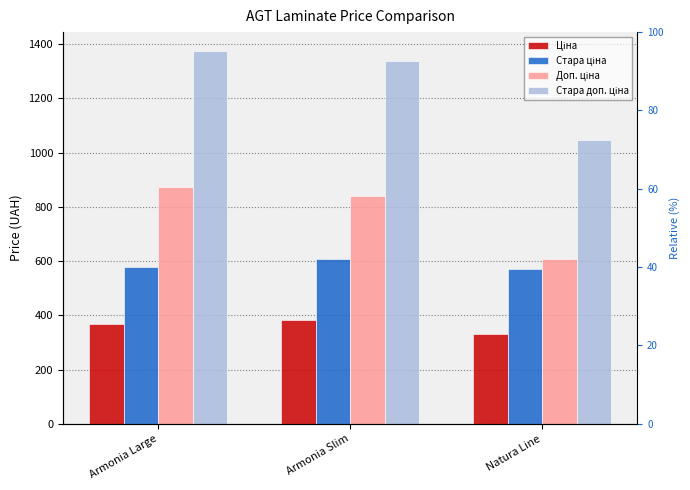

How many data points in Стара ціна are less than 578?

1